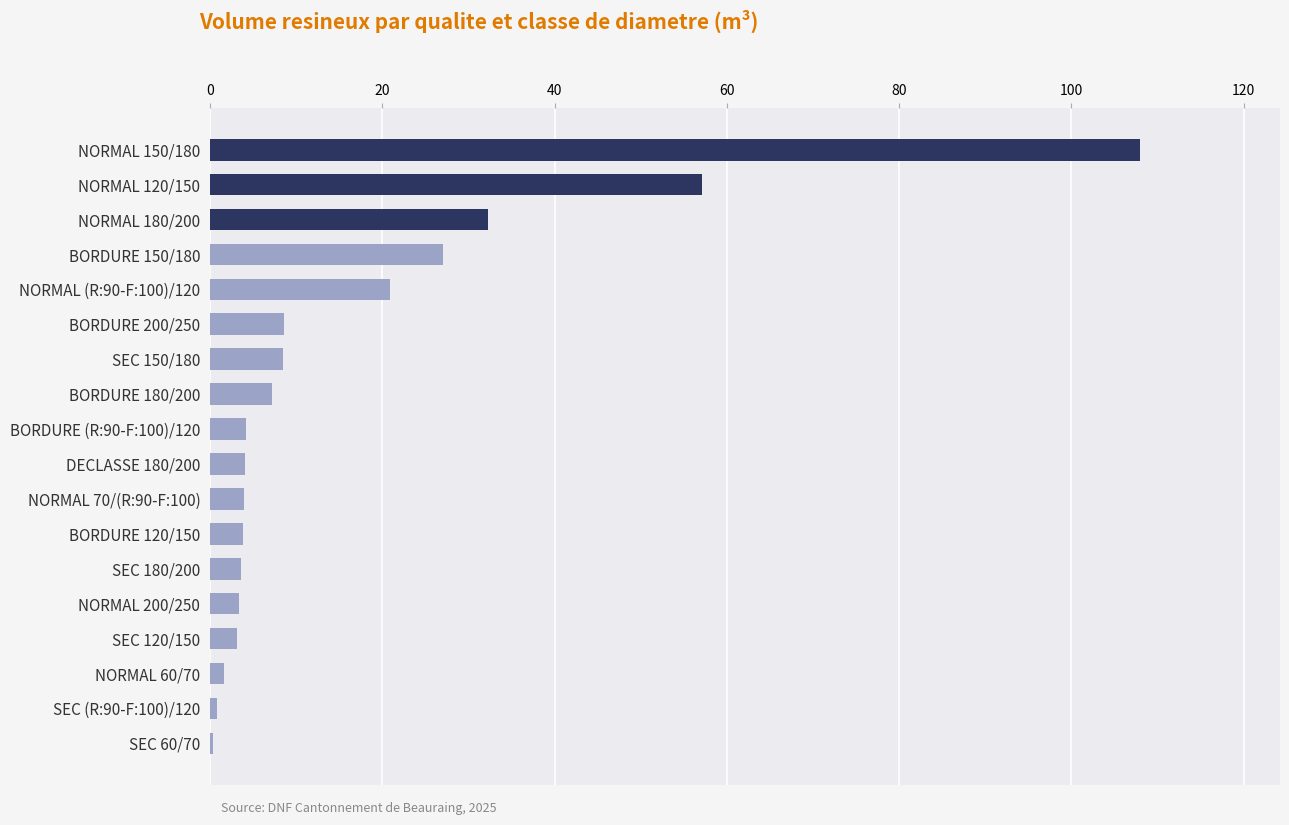

What is the sum of all values?

298.1